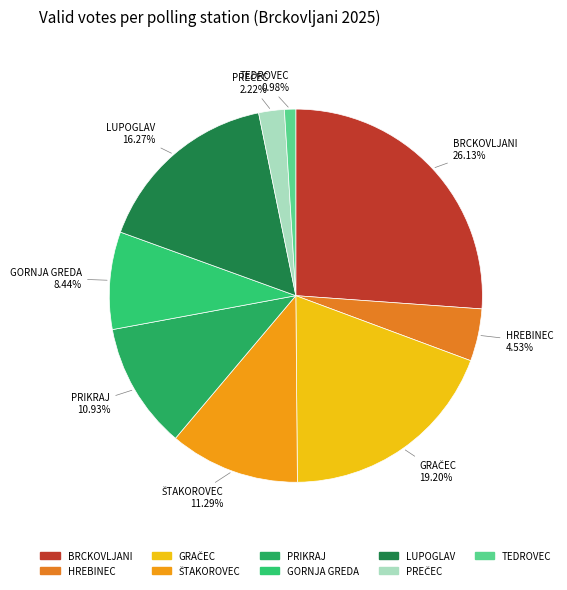

What is the ratio of the value at PRIKRAJ to the value at BRCKOVLJANI?

0.4